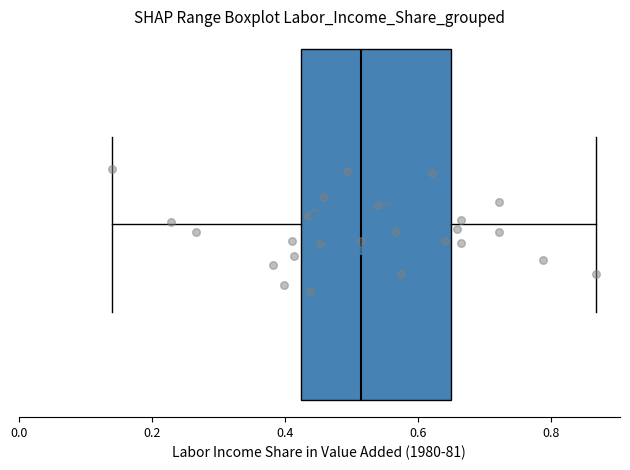

Read this box plot against the x-axis: the position of the median line, the range covered by the box, and the ends of both whiskers. The values are not printed on the chart, so give them approximately, as read against the axis.

median 0.52, box 0.42 to 0.66, whiskers 0.14 to 0.86